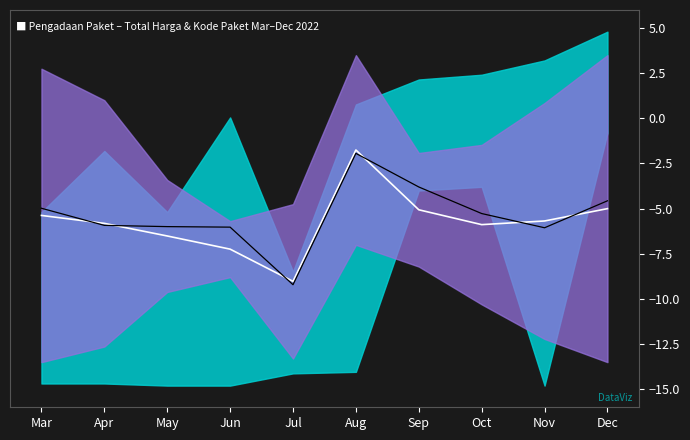

Does the chart have visible grid lines?

No